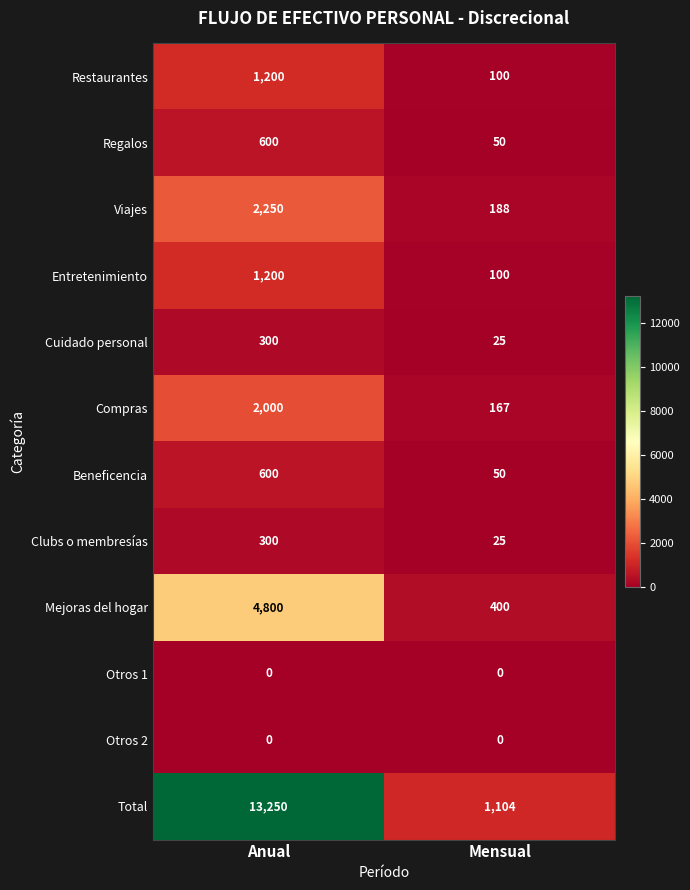

Which series changed the most between Anual and Mensual?

Total